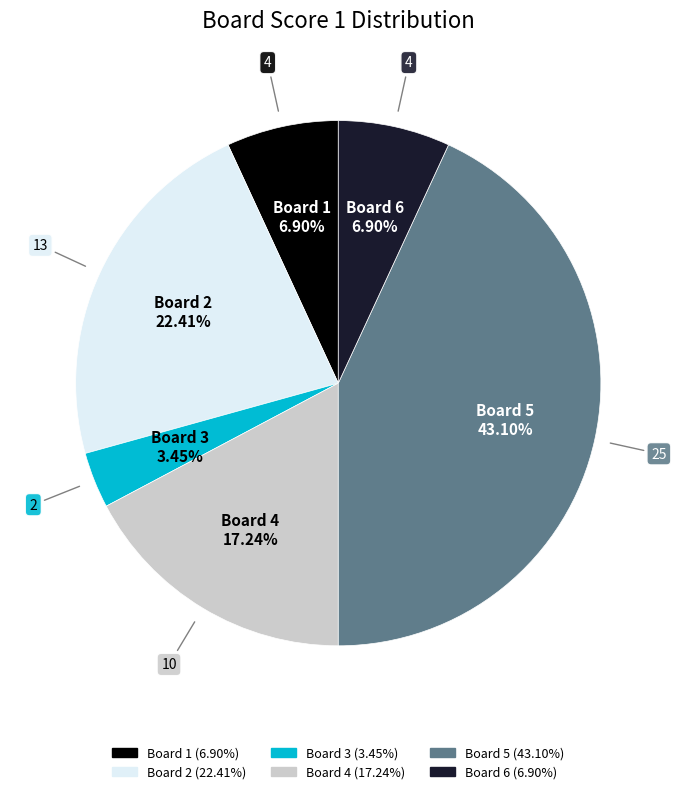

Which slice is the smallest?

Board 3